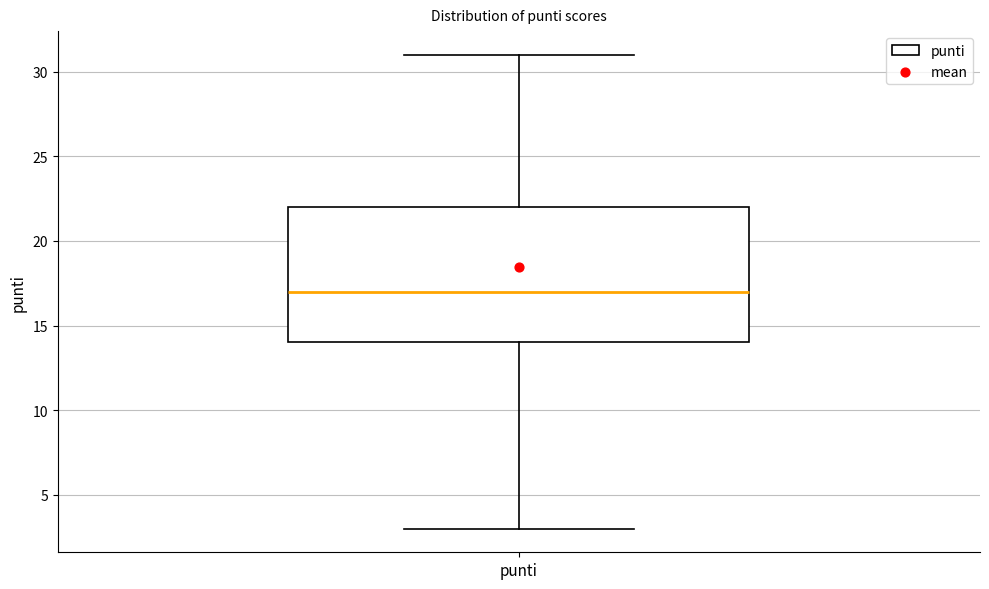

Transcribe this box plot: give where the median line is, the range the box spans, and where the two whiskers end, as read against the y-axis. The values are not printed on the chart, so give them approximately, as read against the axis.

median 17, box 14 to 22, whiskers 3 to 31